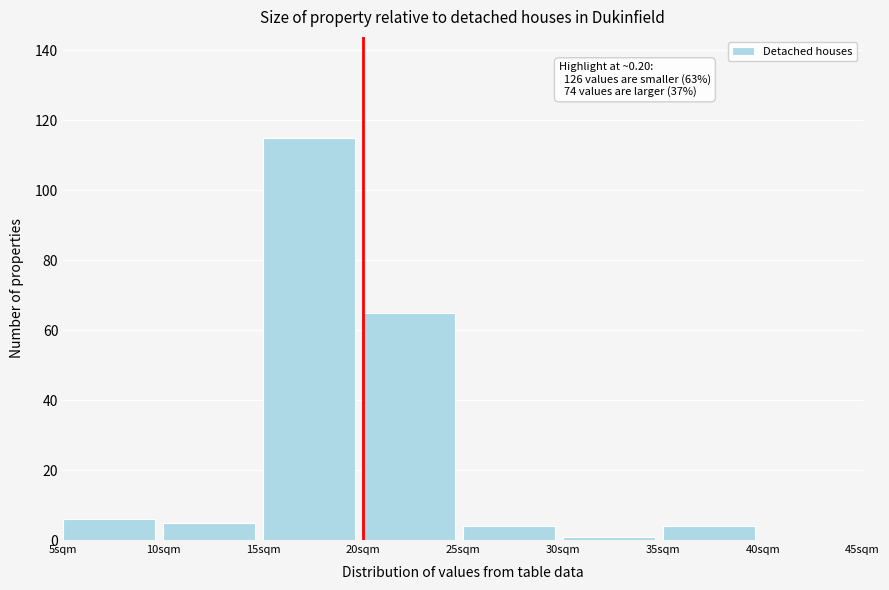

Reading left to right, extract all data points from this chart.

5sqm=6	10sqm=5	15sqm=115	20sqm=65	25sqm=4	30sqm=1	35sqm=4	40sqm=0